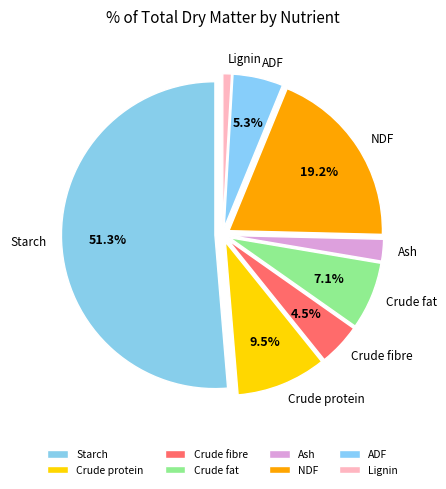

The ADF slice represents 1% of the pie. True or false?

False